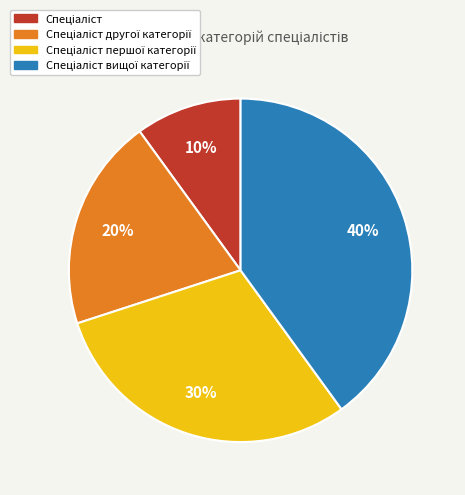

To the nearest percent, what is the average slice percentage?

25%